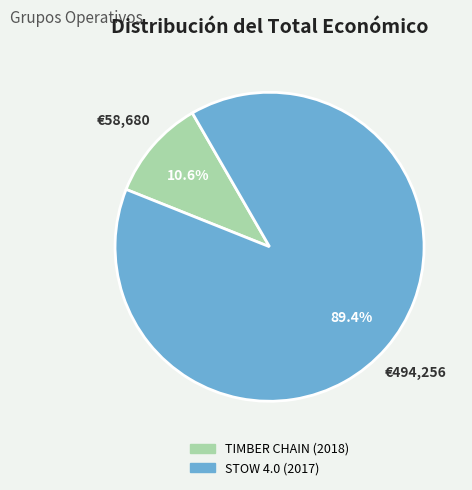

Count the number of slices in the pie.

2